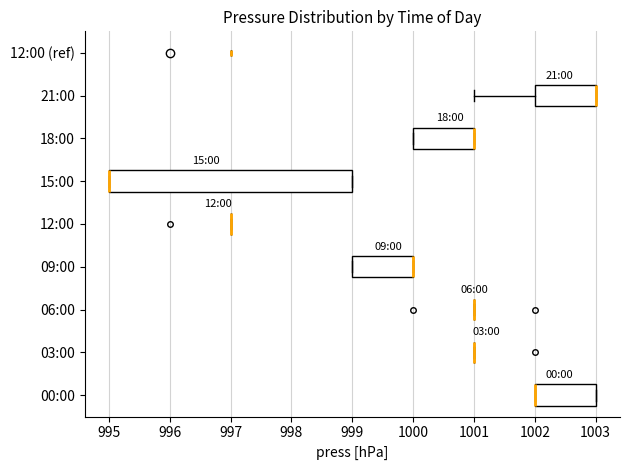

Reading bottom to top, read every box against the x-axis: the position of its median line, the range the box covers, and the ends of its whiskers. The values are not printed on the chart, so give them approximately, as read against the axis.

00:00: median 1002 (drawn on the box's left edge), box 1002 to 1003, whiskers 1002 to 1003
03:00: box collapsed to a line at 1001, whiskers 1001 to 1001
06:00: box collapsed to a line at 1001, whiskers 1001 to 1001
09:00: median 1000 (drawn on the box's right edge), box 999 to 1000, whiskers 999 to 1000
12:00: box collapsed to a line at 997, whiskers 997 to 997
15:00: median 995 (drawn on the box's left edge), box 995 to 999, whiskers 995 to 999
18:00: median 1001 (drawn on the box's right edge), box 1000 to 1001, whiskers 1000 to 1001
21:00: median 1003 (drawn on the box's right edge), box 1002 to 1003, whiskers 1001 to 1003
12:00 (ref): box collapsed to a line at 997, whiskers 997 to 997